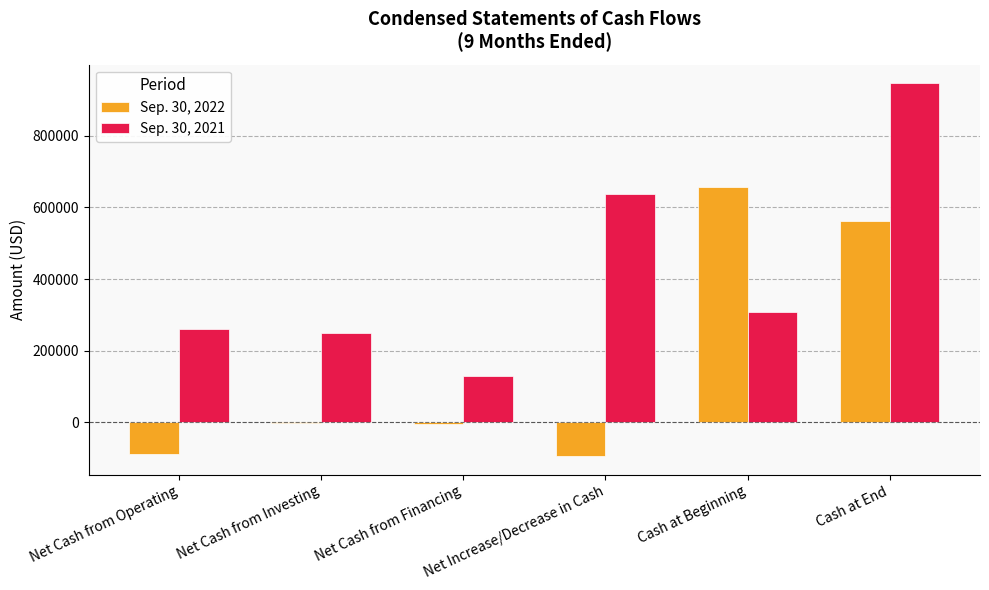

What is the sum of all Sep. 30, 2022 values?

1029199